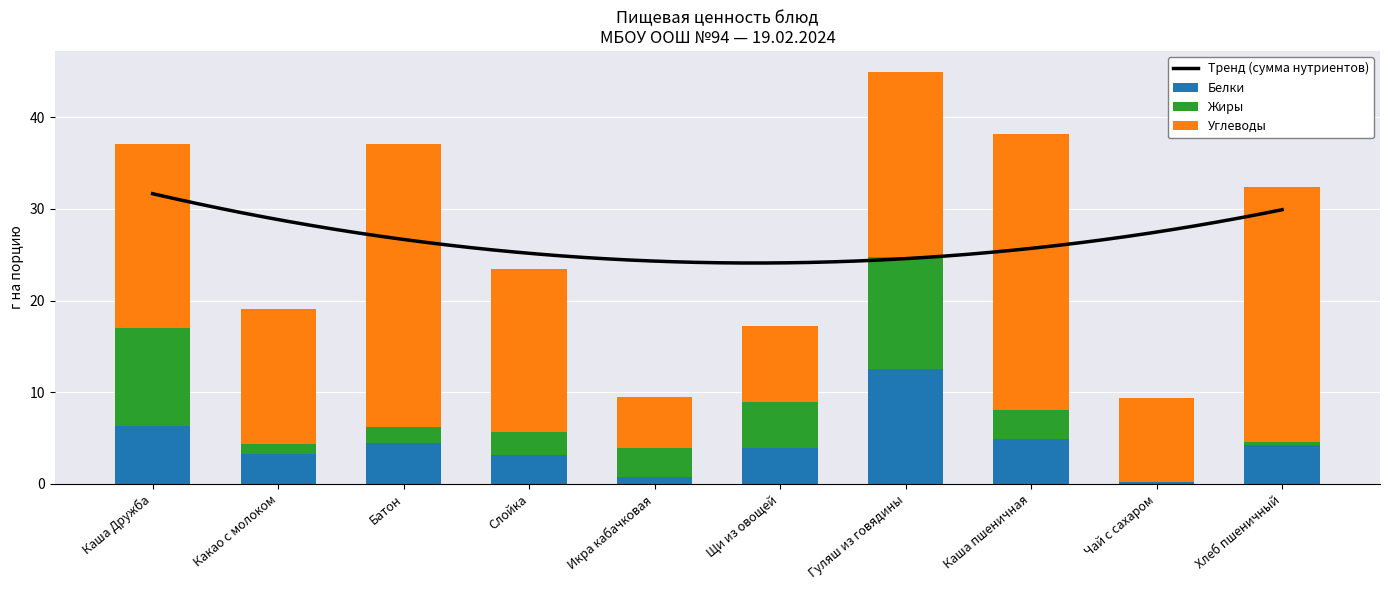

What is the difference between the highest and lowest values at Хлеб пшеничный?

27.4